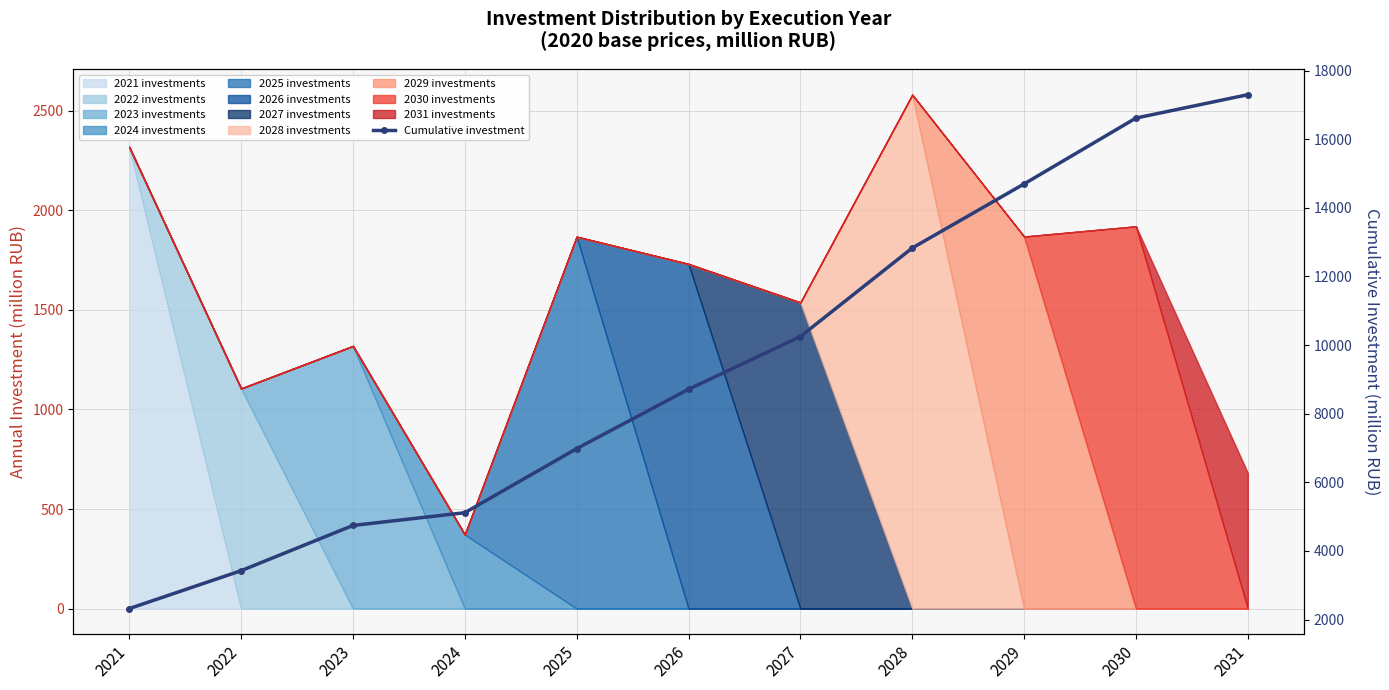

What is the ratio of the value at 2022 to the value at 2030?

0.2